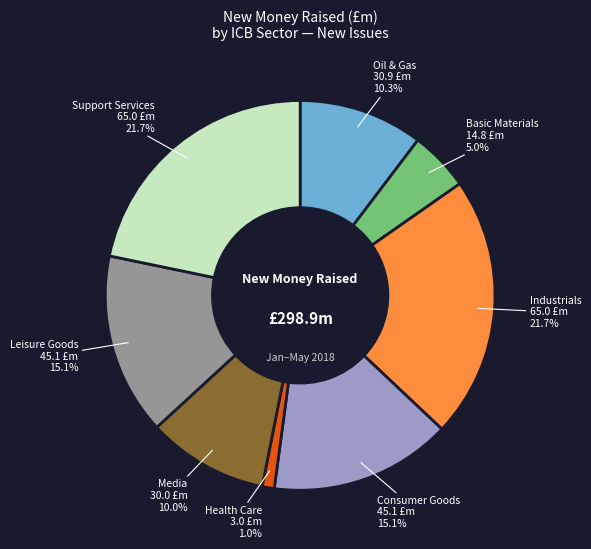

Which category has the smallest portion of the pie?

Health Care